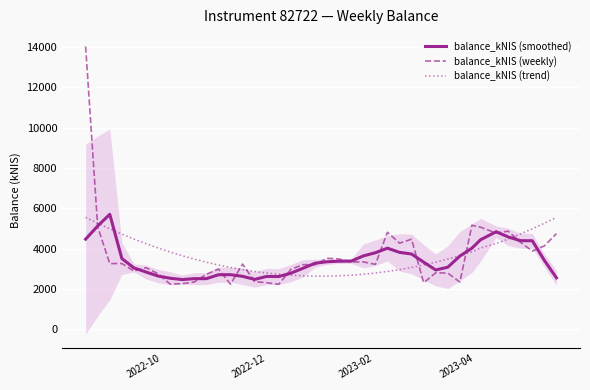

Reading left to right, list all the values displayed in this chart.

balance_kNIS (smoothed): 4470.3	5122.7	5701.1	3508.9	3045.2	2842.0	2642.4	2533.3	2466.3	2512.7	2511.4	2705.6	2709.5	2627.4	2476.1	2622.9	2616.9	2784.2	3026.4	3276.9	3350.1	3377.7	3381.2	3639.0	3796.4	4022.7	3816.0	3732.8	3328.2	2942.7	3081.1	3631.9	4025.3	4441.1	4837.5	4581.2	4396.2	4390.7	3417.3	2552.0
balance_kNIS (weekly): 14017.7	5074.7	3259.2	3261.8	2892.0	3056.9	2756.0	2243.2	2264.1	2346.3	2721.8	2988.3	2236.4	3235.0	2365.9	2311.5	2231.6	2970.4	3205.0	3202.7	3522.2	3484.3	3336.4	3342.8	3220.4	4811.0	4271.5	4467.7	2309.2	2804.5	2788.1	2344.3	5159.4	5063.2	4771.6	4866.9	4326.5	3877.9	4138.1	4744.1
balance_kNIS (trend): 5547.5	5256.6	4981.0	4720.7	4475.7	4246.1	4031.8	3832.7	3649.0	3480.6	3327.5	3189.8	3067.3	2960.2	2868.3	2791.8	2730.6	2684.7	2654.2	2638.9	2638.9	2654.3	2685.0	2731.0	2792.3	2868.9	2960.8	3068.1	3190.7	3328.5	3481.7	3650.2	3834.0	4033.2	4247.6	4477.3	4722.4	4982.8	5258.5	5549.5